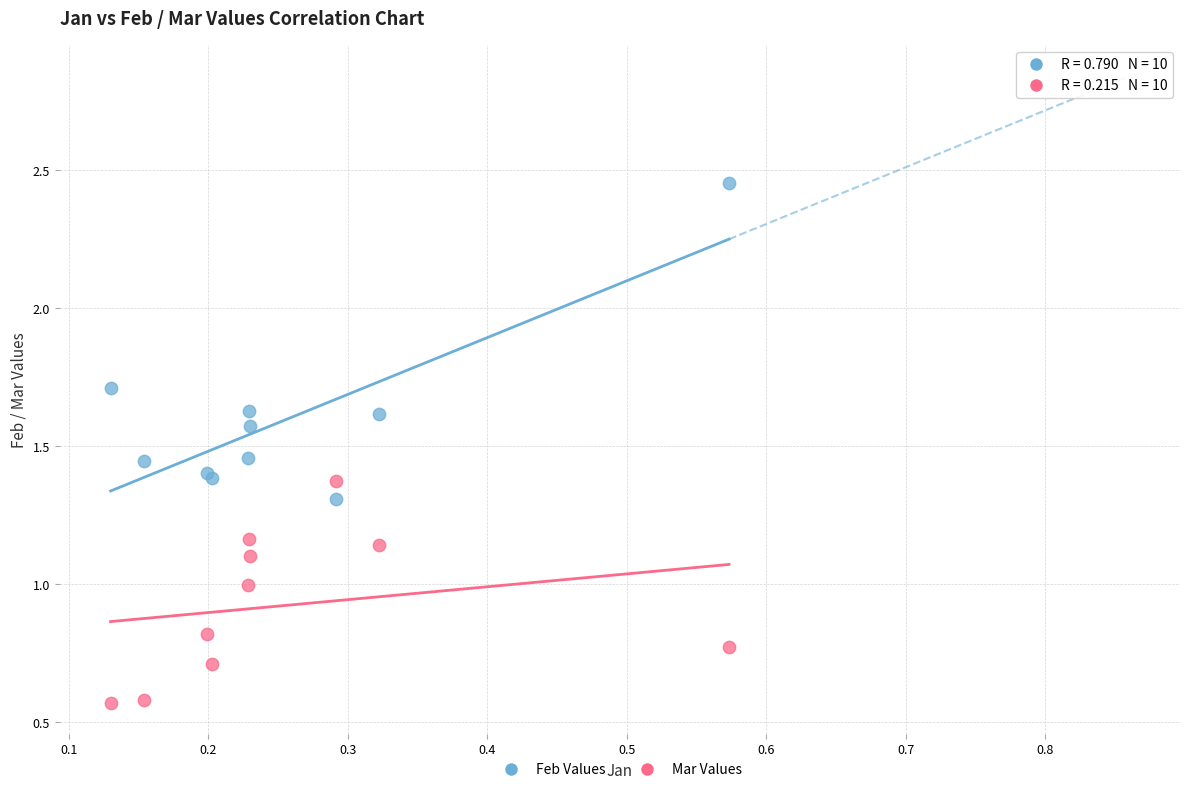

What is the X range (max minus min) for the scatter plot?

0.4